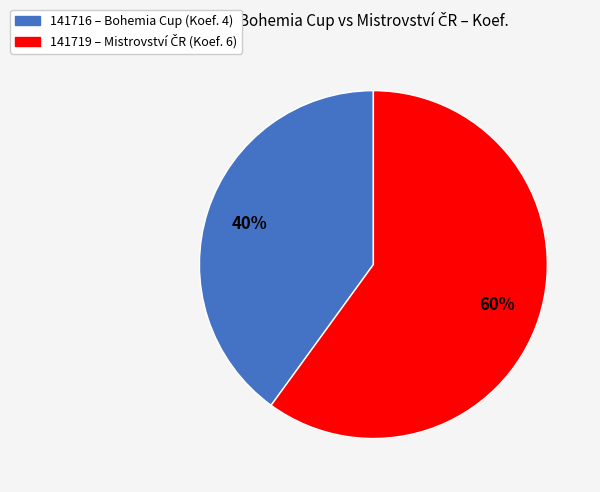

What is the largest slice in the pie chart?

141719